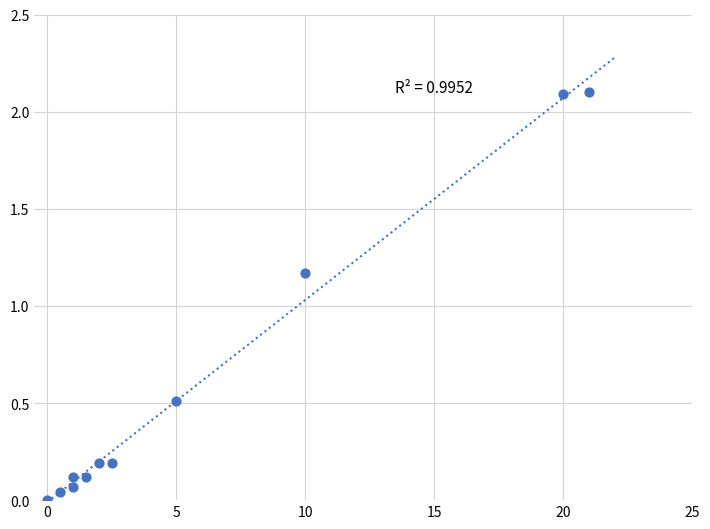

What is the average X value?

5.9